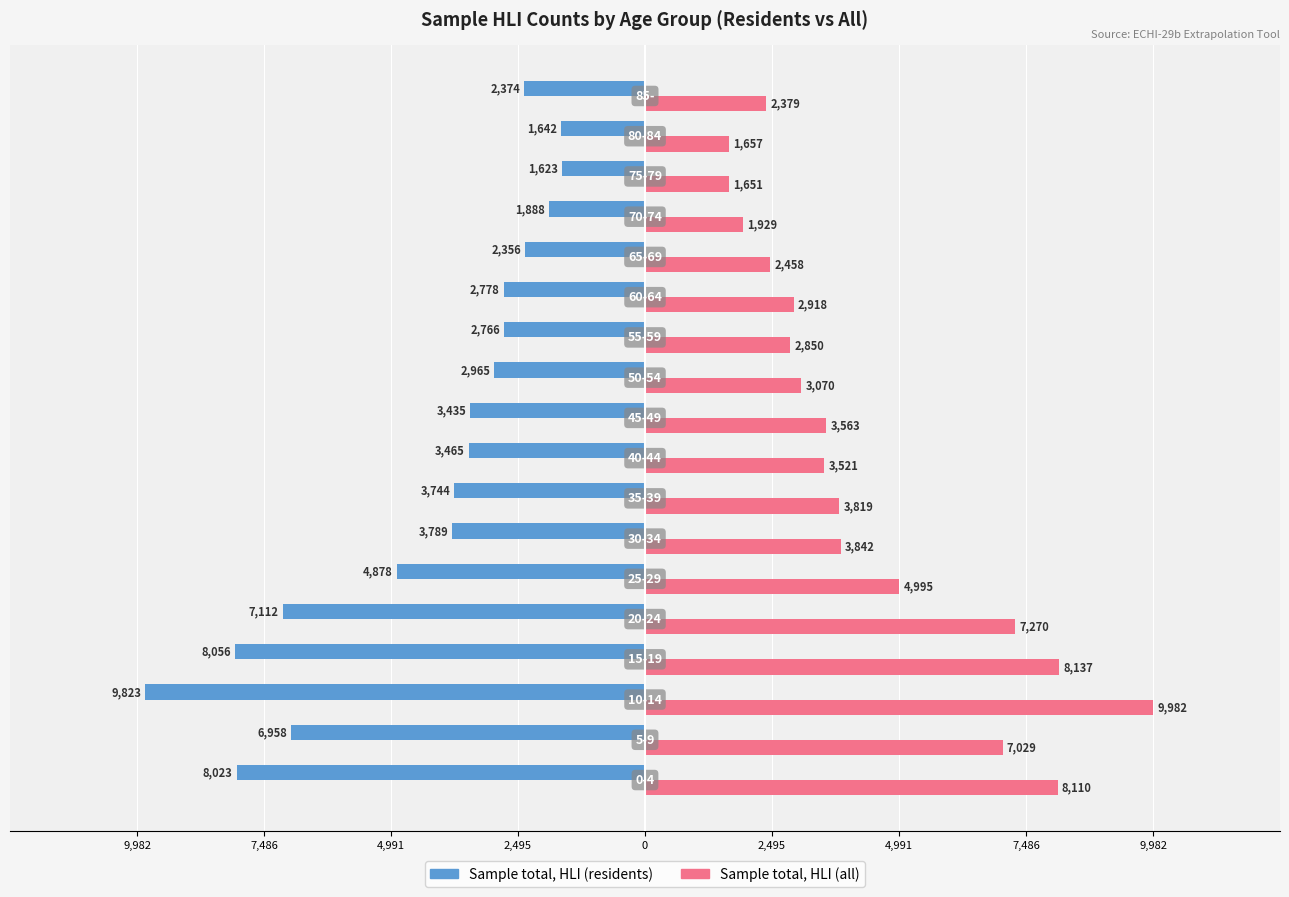

How many data points does each series have?

18